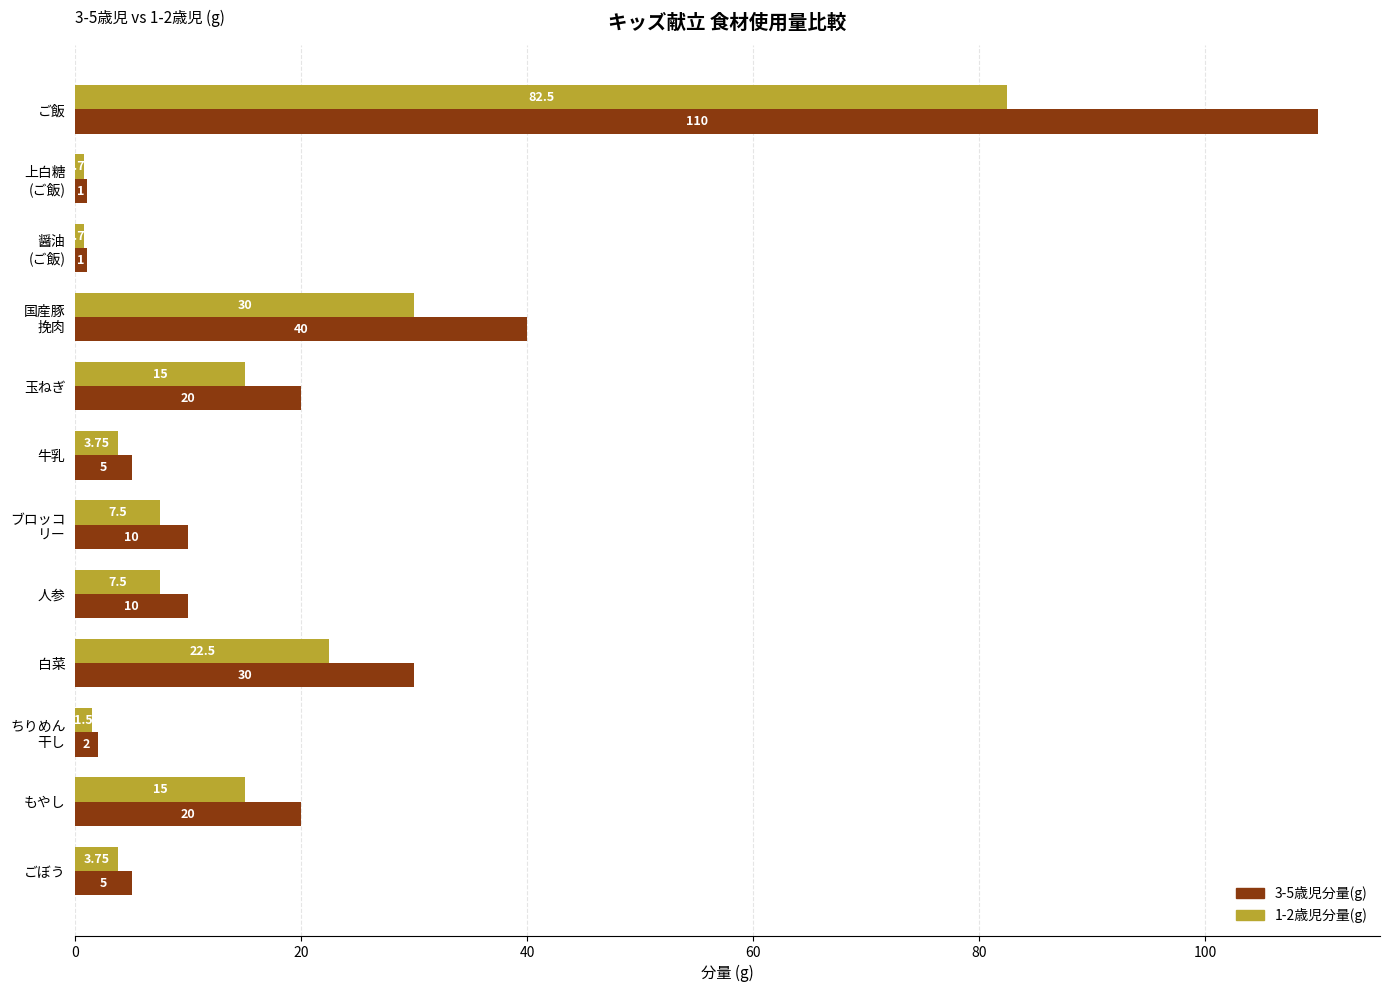

Rank the series by their maximum value, from highest to lowest.

3-5歳児分量(g), 1-2歳児分量(g)